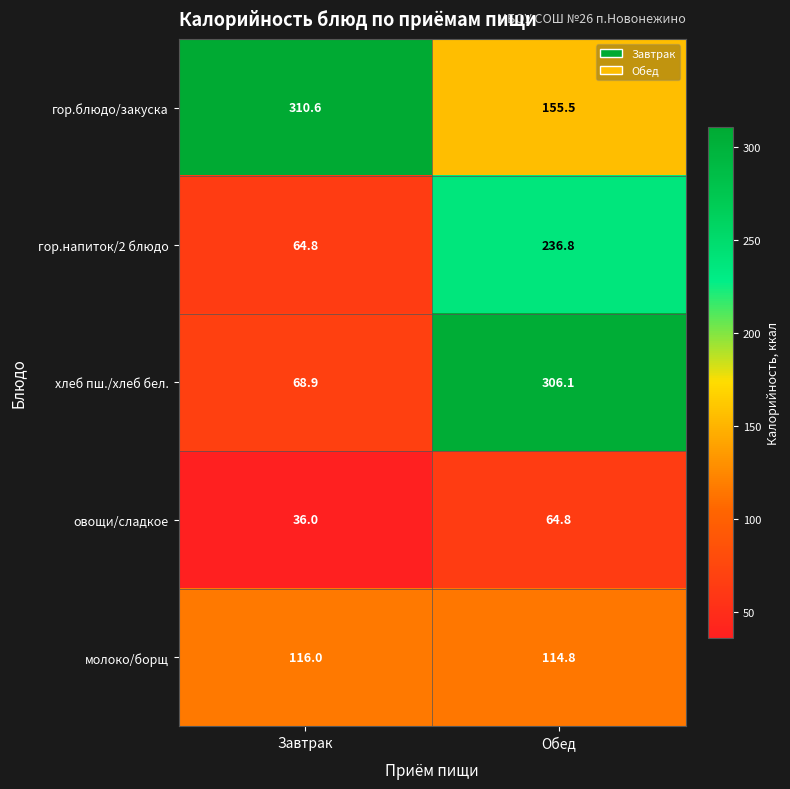

Rank the series by their maximum value, from highest to lowest.

гор.блюдо/закуска, хлеб пш./хлеб бел., гор.напиток/2 блюдо, молоко/борщ, овощи/сладкое